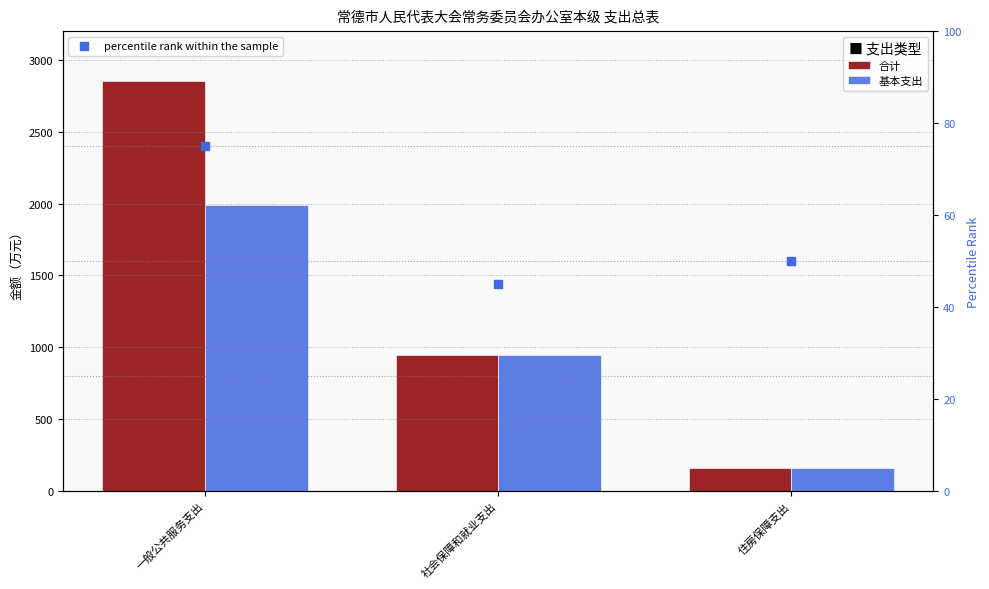

What is the total value across all series at 一般公共服务支出?

4922.1